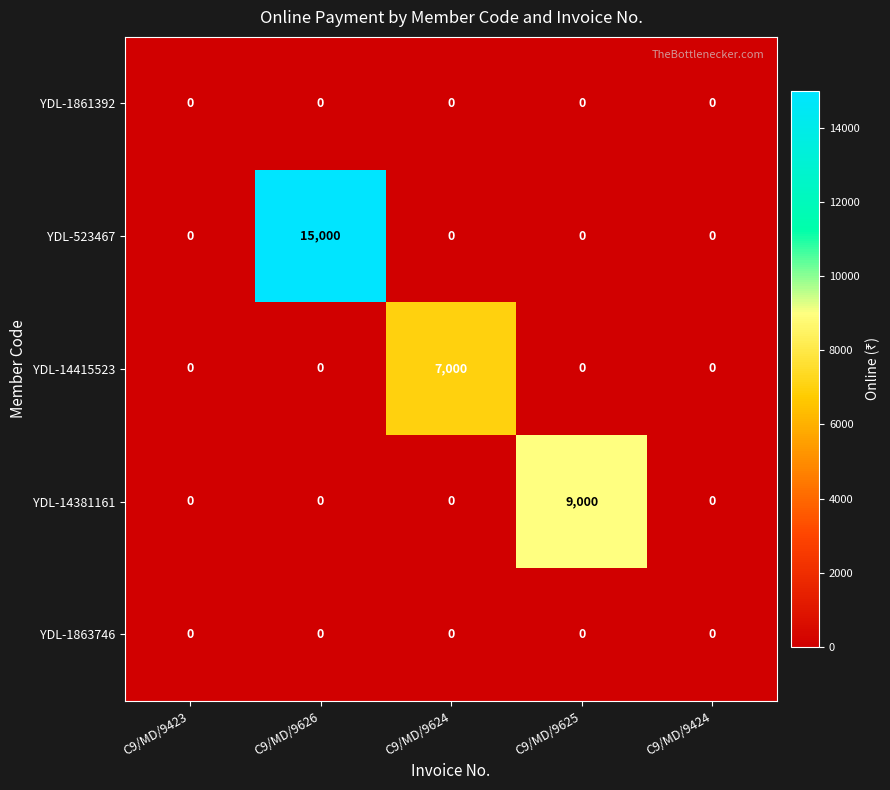

Reading left to right, what are all the values shown in this chart?

YDL-1861392: 0	0	0	0	0
YDL-523467: 0	15000	0	0	0
YDL-14415523: 0	0	7000	0	0
YDL-14381161: 0	0	0	9000	0
YDL-1863746: 0	0	0	0	0